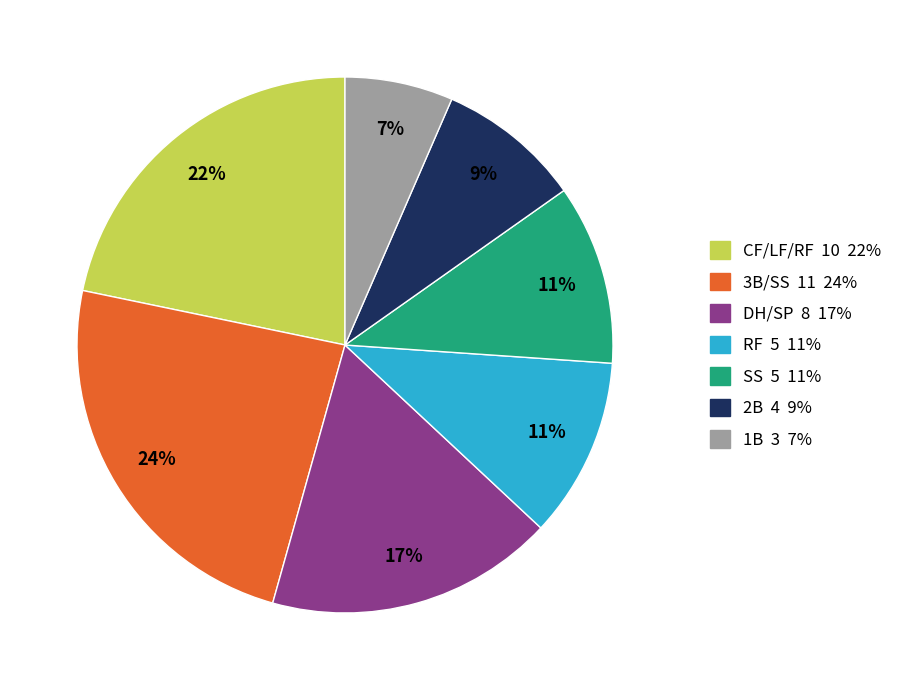

Is there a majority slice in this chart?

No